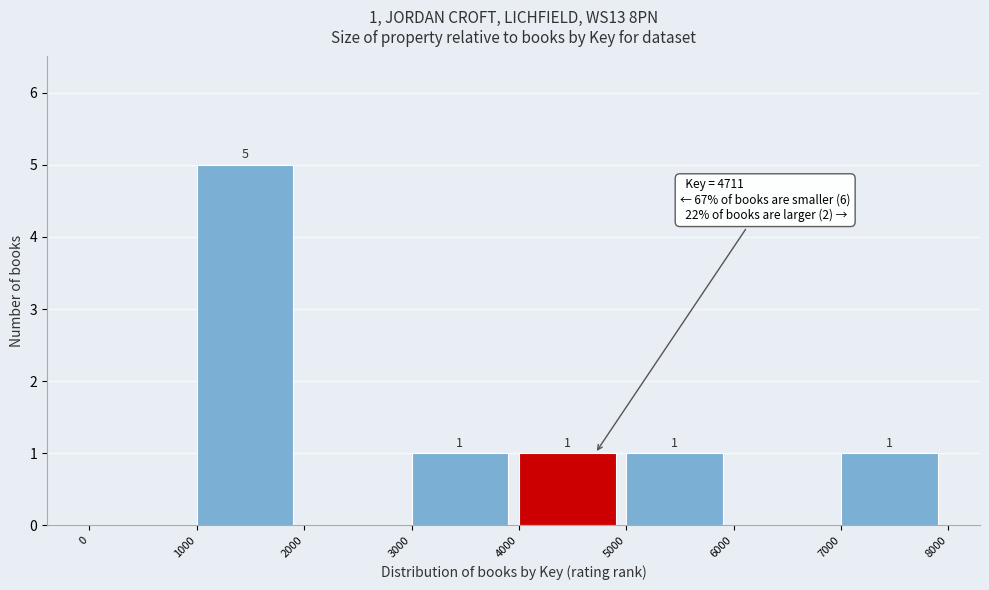

Which range on the x-axis has the tallest bar?

1000 to 2000